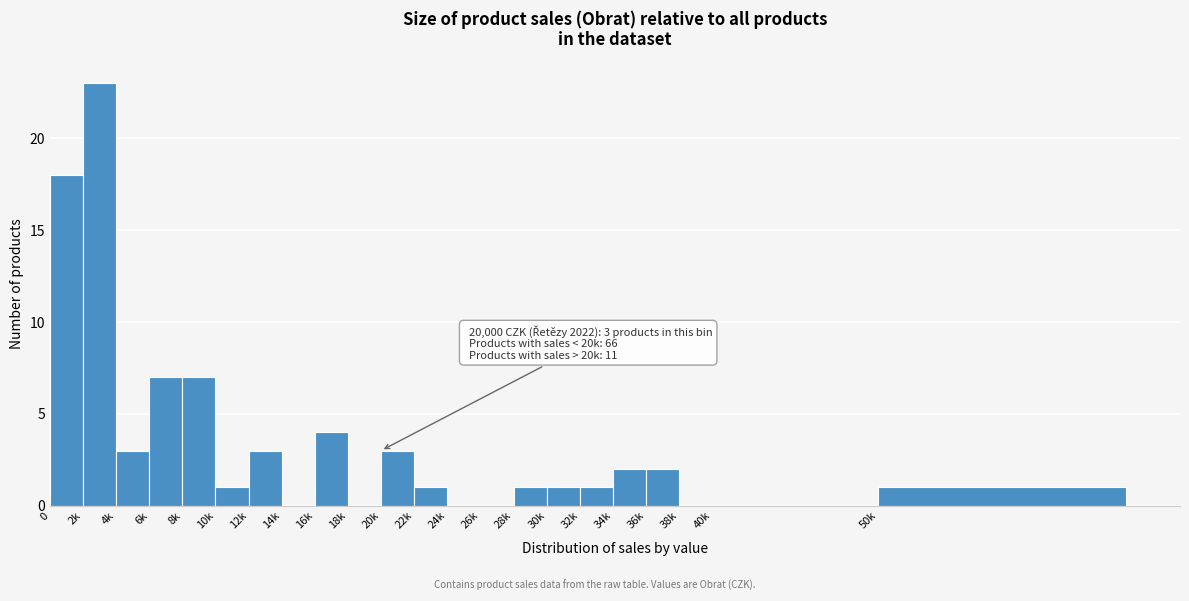

Reading left to right, extract all data points from this chart.

0=18	2k=23	4k=3	6k=7	8k=7	10k=1	12k=3	14k=0	16k=4	18k=0	20k=3	22k=1	24k=0	26k=0	28k=1	30k=1	32k=1	34k=2	36k=2	38k=0	40k=0	50k=1